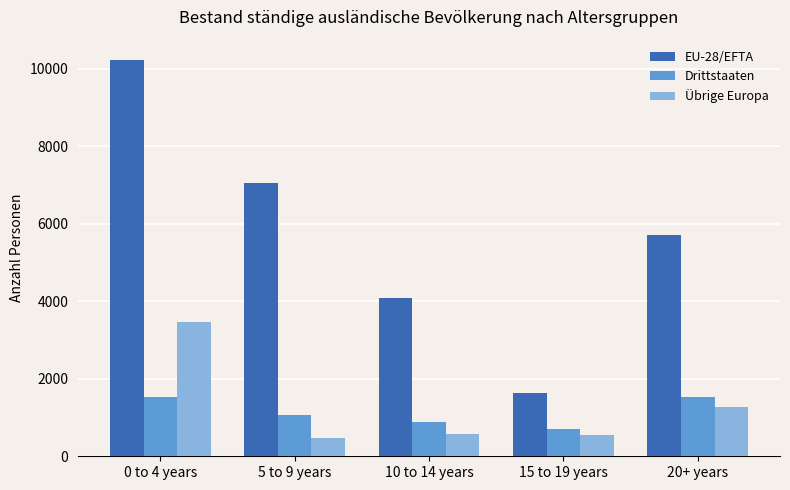

What is the label of the 5th bar from the right?

0 to 4 years